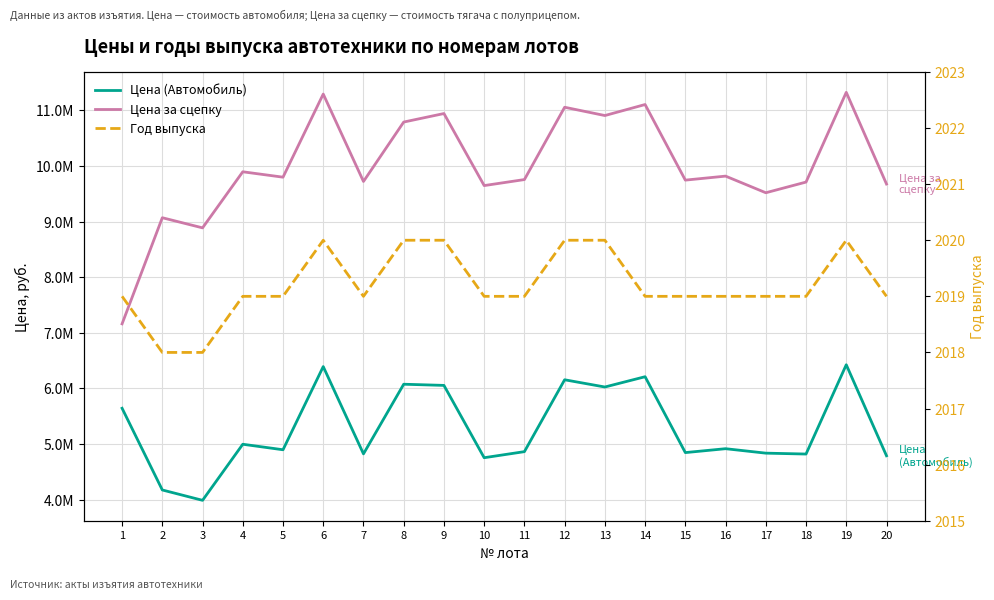

Rank the categories by Цена (Автомобиль) value from lowest to highest.

3, 2, 10, 20, 18, 7, 17, 15, 11, 5, 16, 4, 1, 13, 9, 8, 12, 14, 6, 19